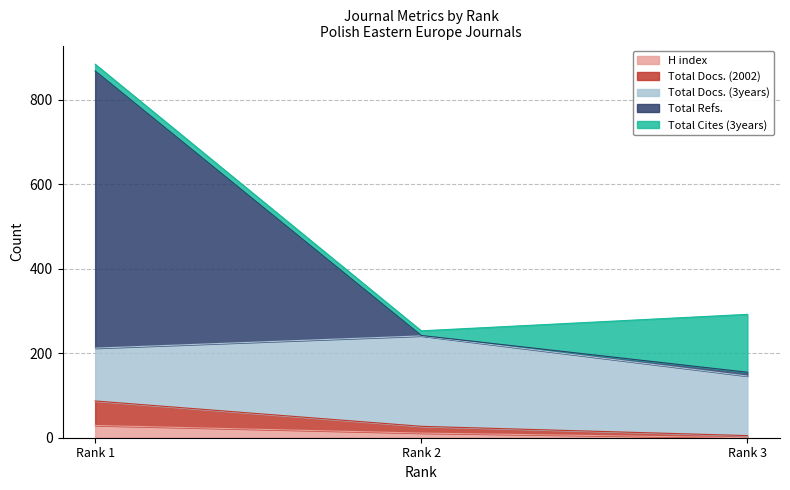

What is the highest value of the H index series?

29